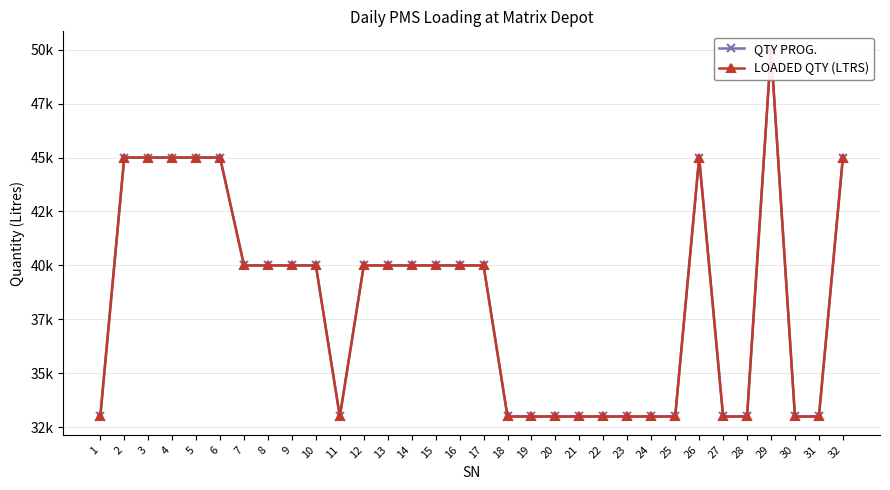

In QTY PROG., how many points are higher than both neighbors (excluding endpoints)?

2